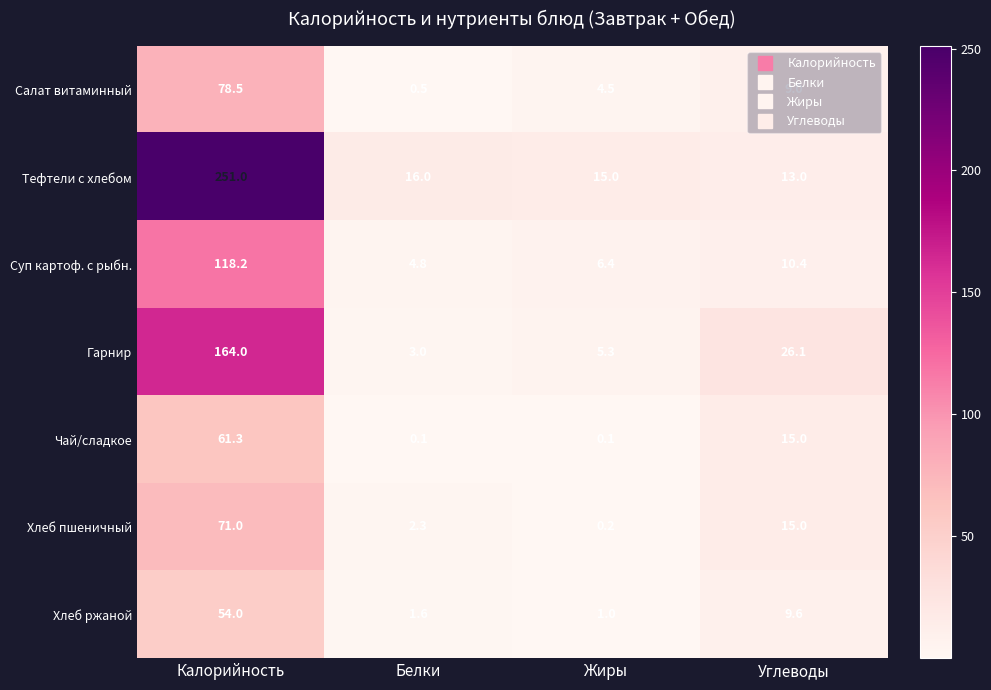

What is the highest value of the Хлеб пшеничный series?

71.0